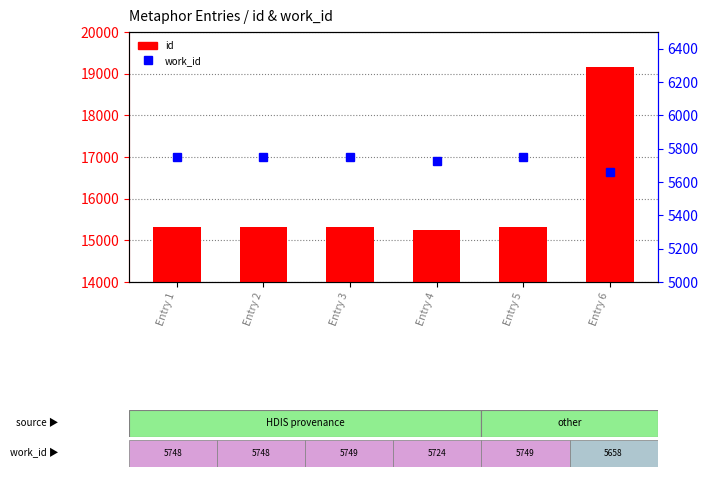

Reading left to right, extract all data points from this chart.

id: Entry 1=15309	Entry 2=15311	Entry 3=15321	Entry 4=15256	Entry 5=15325	Entry 6=19154
work_id: Entry 1=5748	Entry 2=5748	Entry 3=5749	Entry 4=5724	Entry 5=5749	Entry 6=5658